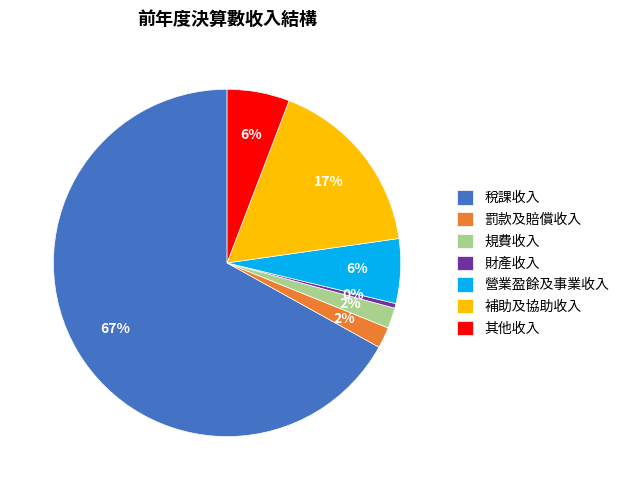

To the nearest percent, what is the difference between the 補助及協助收入 and 罰款及賠償收入 slice percentages?

15%